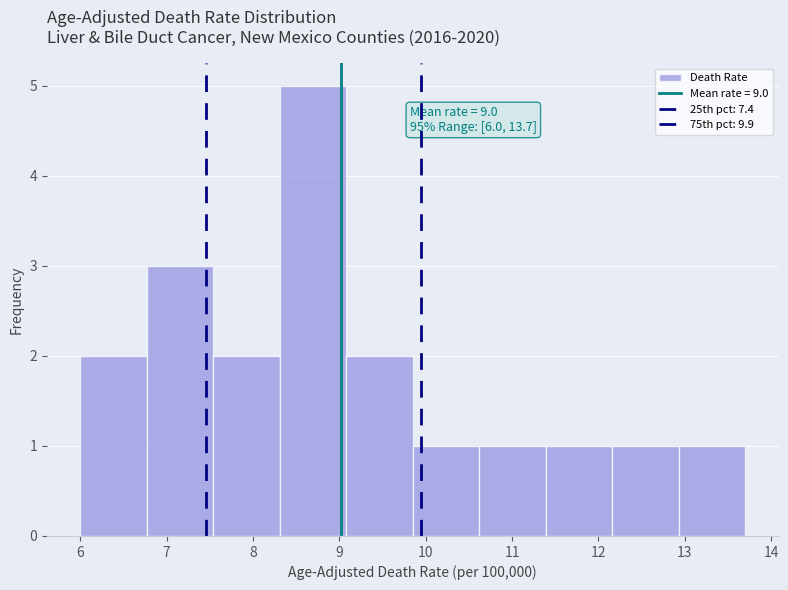

Which range on the x-axis has the tallest bar?

8.31 to 9.08